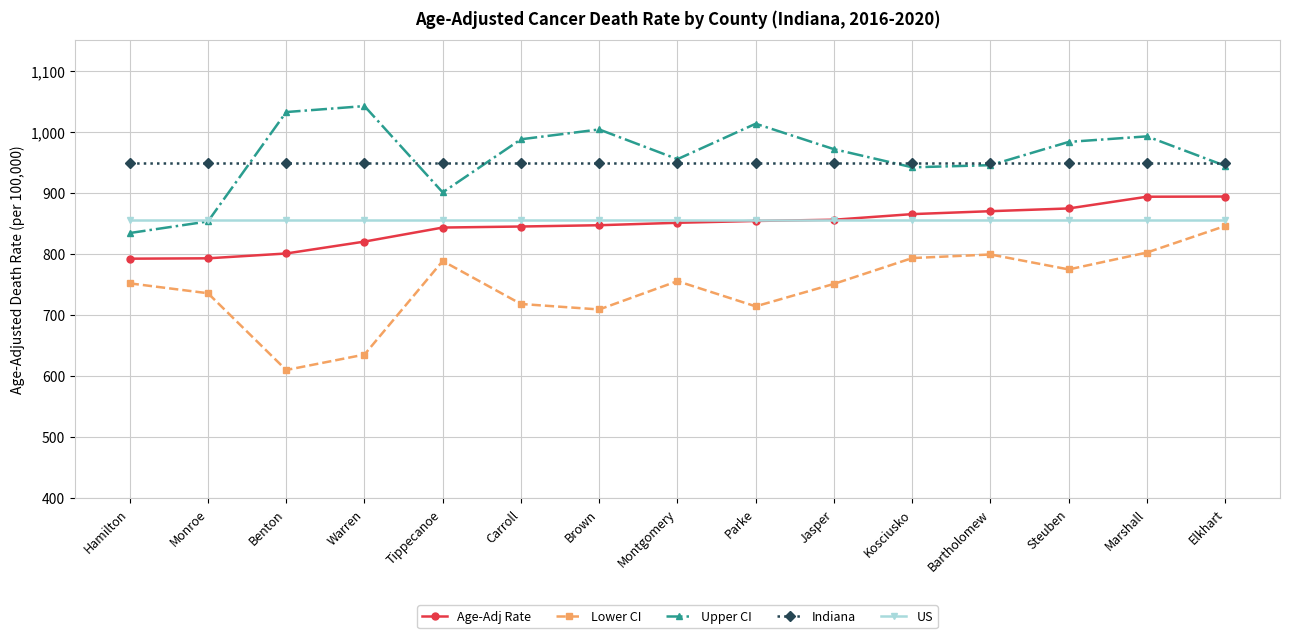

What is the value of the Upper CI point at the 2nd from the left?

853.1